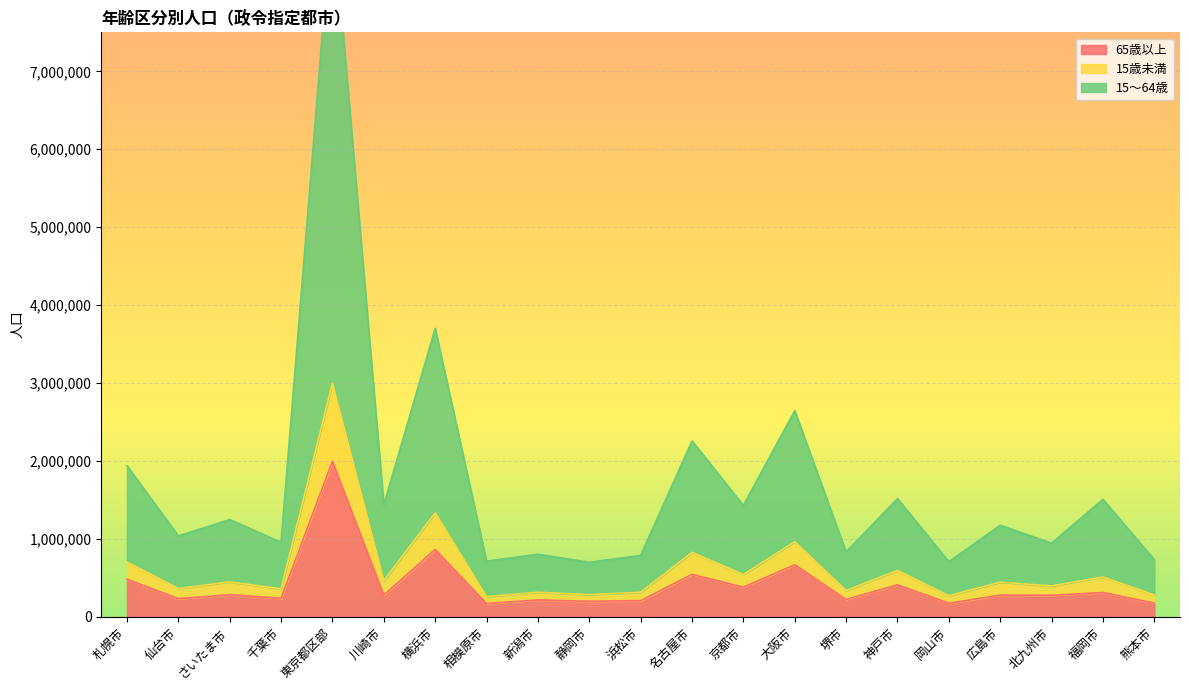

What is the maximum value for 65歳以上?

1997870